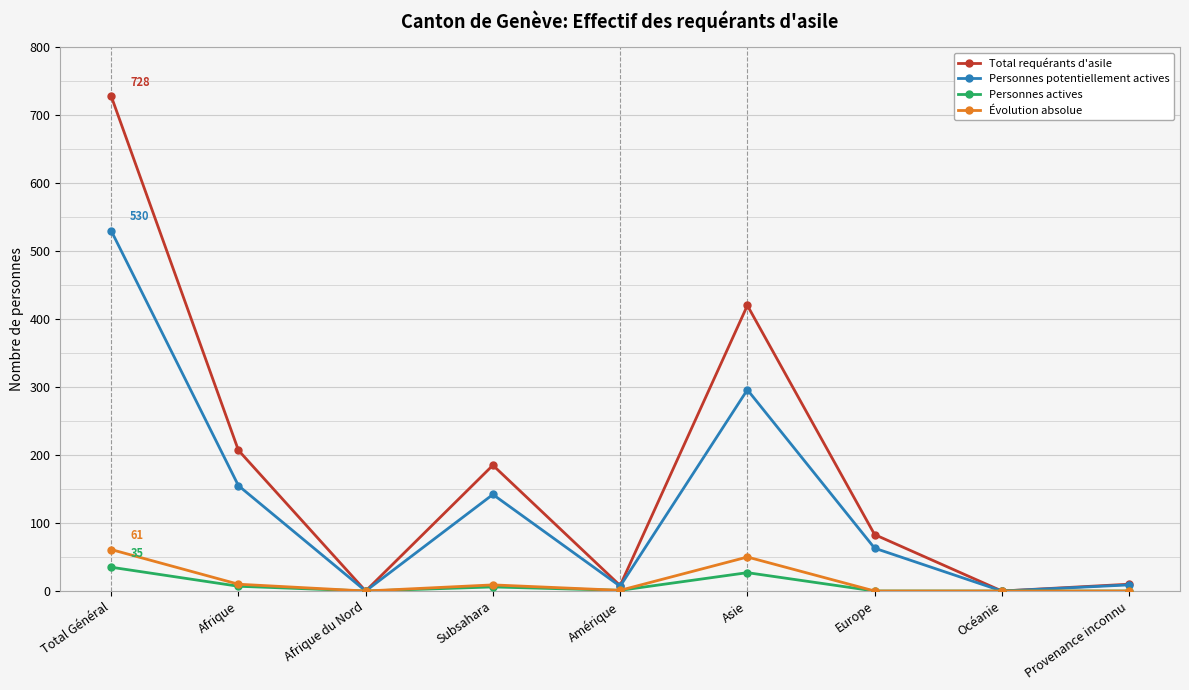

What is the value of the Personnes actives point at the 2nd from the left?

7